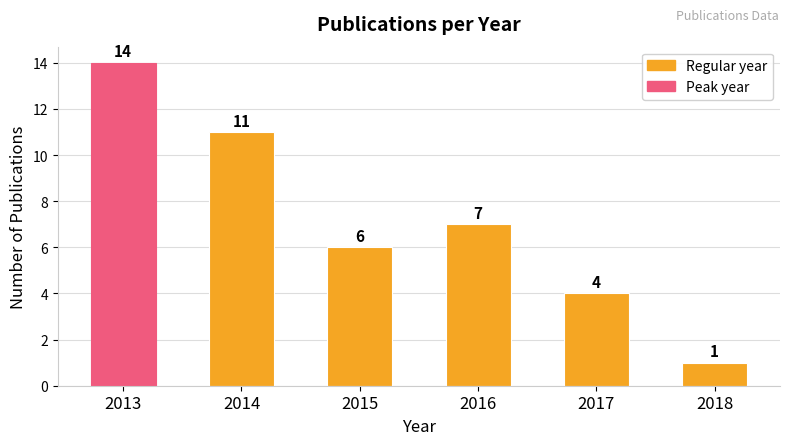

What is the ratio of the value at 2015 to the value at 2016?

0.9